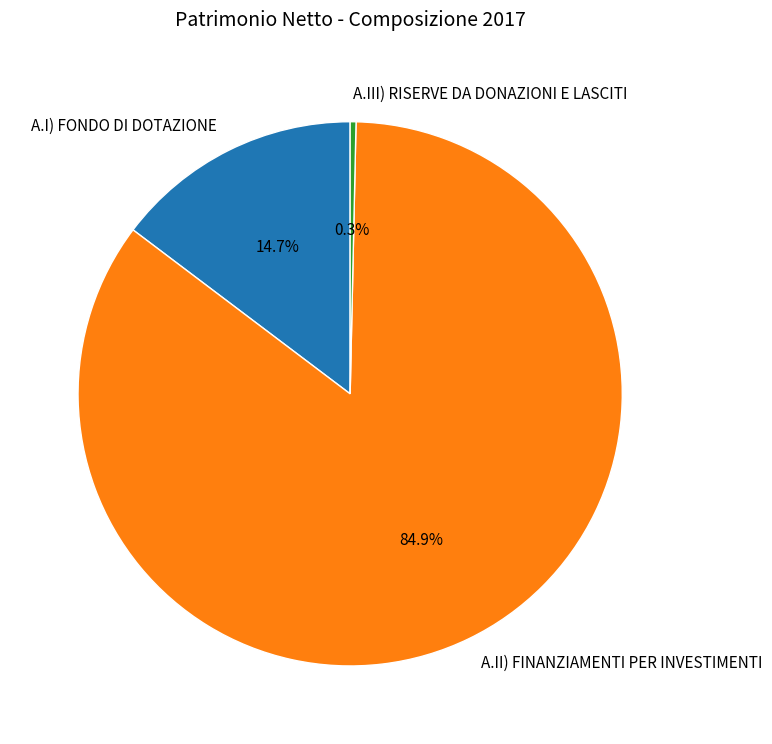

Does any single category account for the majority?

Yes